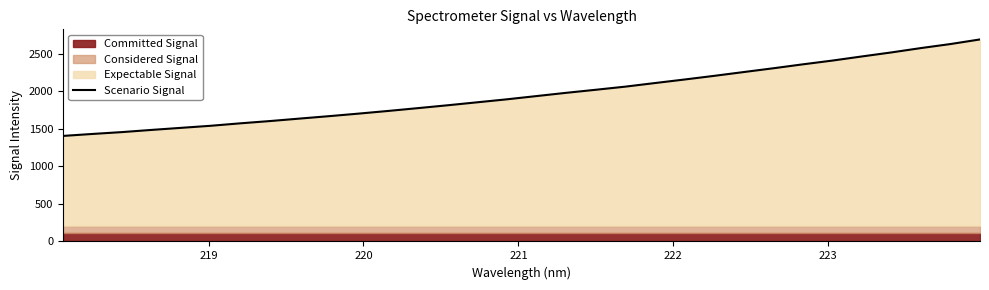

What is the highest value of the Scenario Signal series?

2691.7